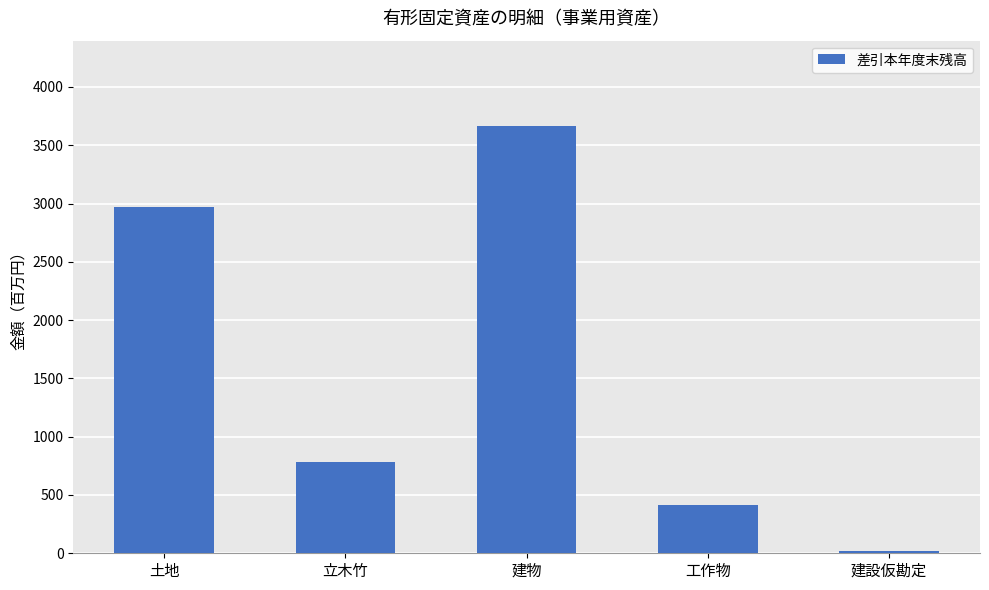

What is the difference between the values at 立木竹 and 建設仮勘定?

765.7